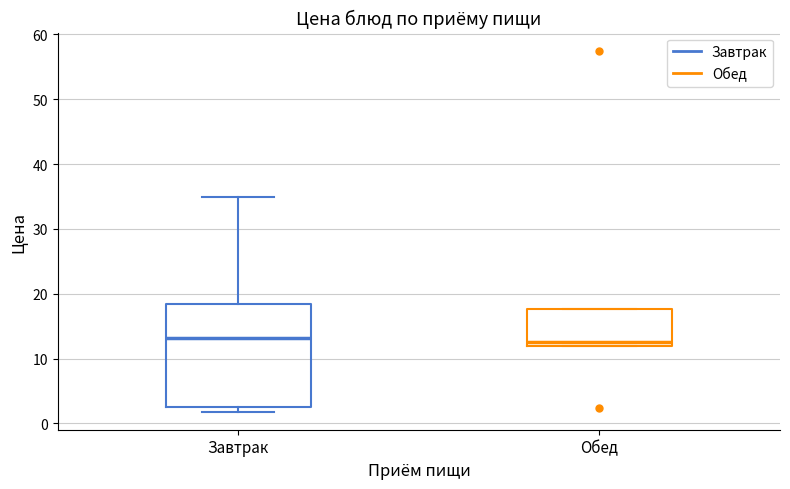

Reading left to right, read every box against the y-axis: the position of its median line, the range the box covers, and the ends of its whiskers. The values are not printed on the chart, so give them approximately, as read against the axis.

Завтрак: median 13, box 3 to 18, whiskers 2 to 35
Обед: median 13, box 12 to 18, whiskers 12 to 18